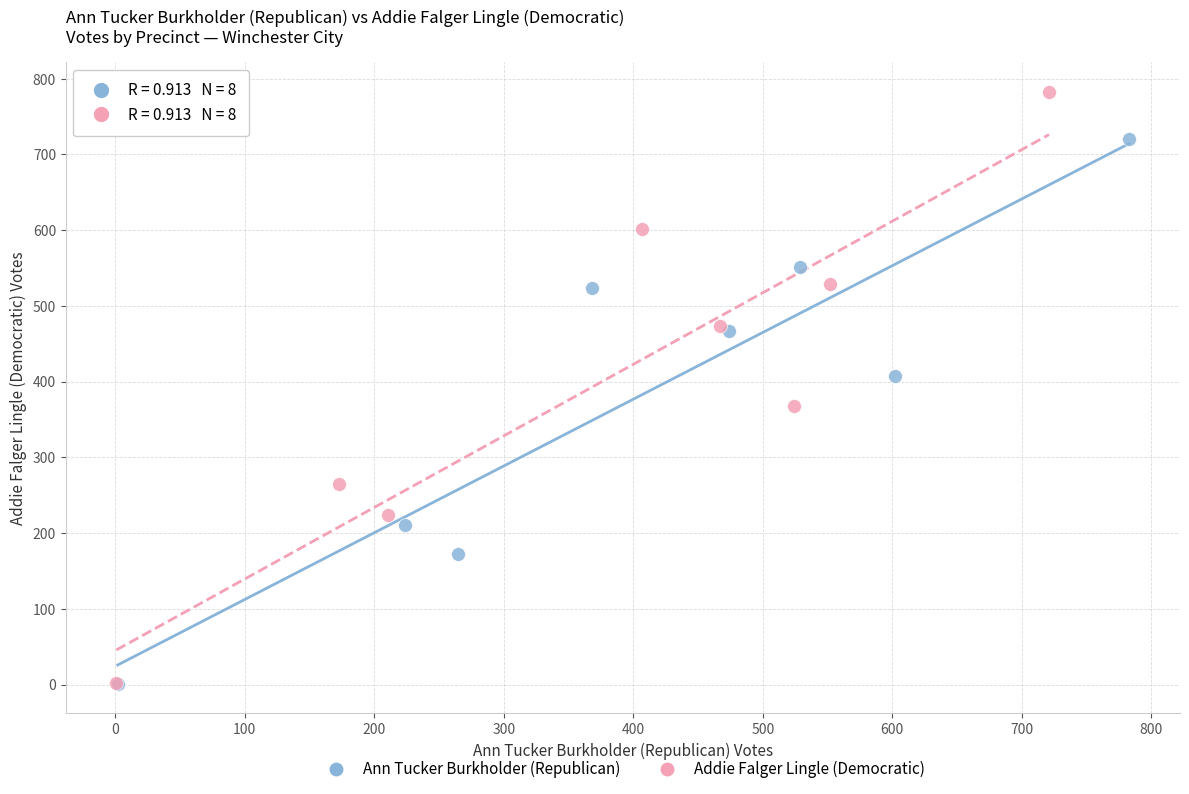

Which series contains the highest Y value?

Addie Falger Lingle (Democratic)